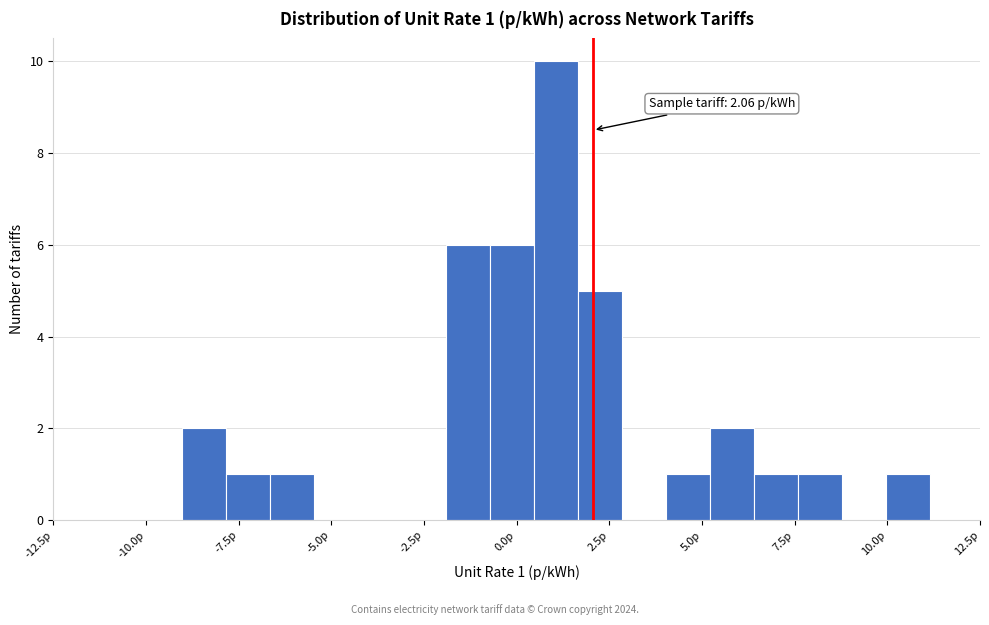

Read against the x-axis, roughly where is the centre of the tallest bar?

1.0